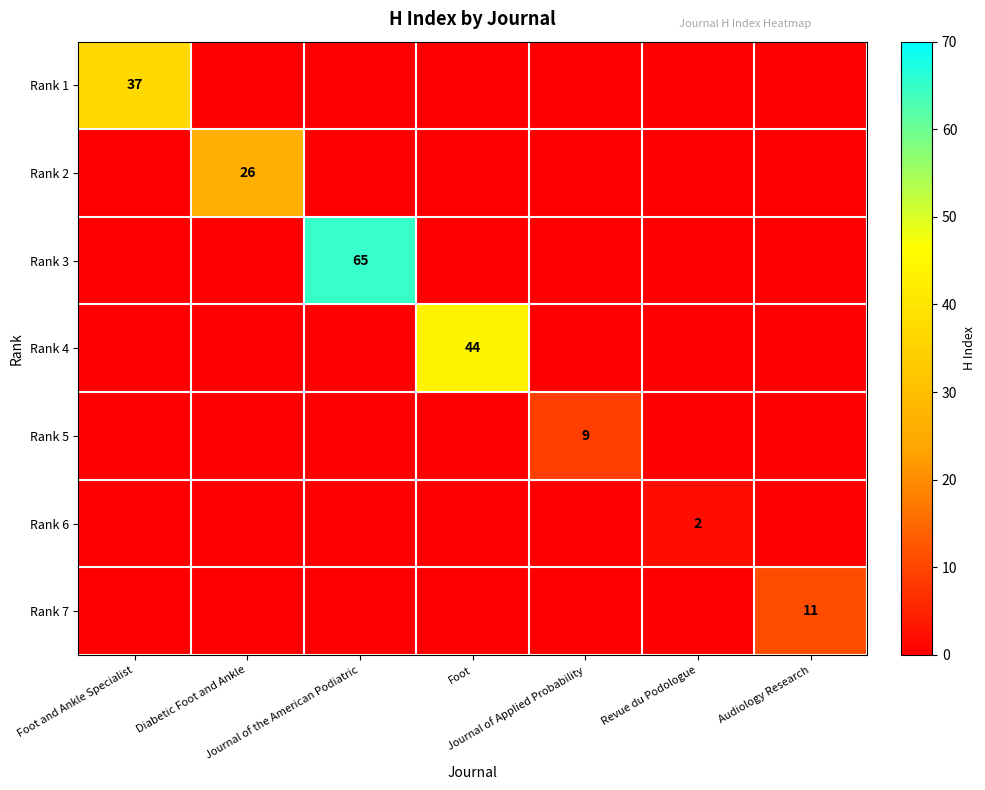

Which series changed the most between Foot and Ankle Specialist and Journal of Applied Probability?

Rank 1